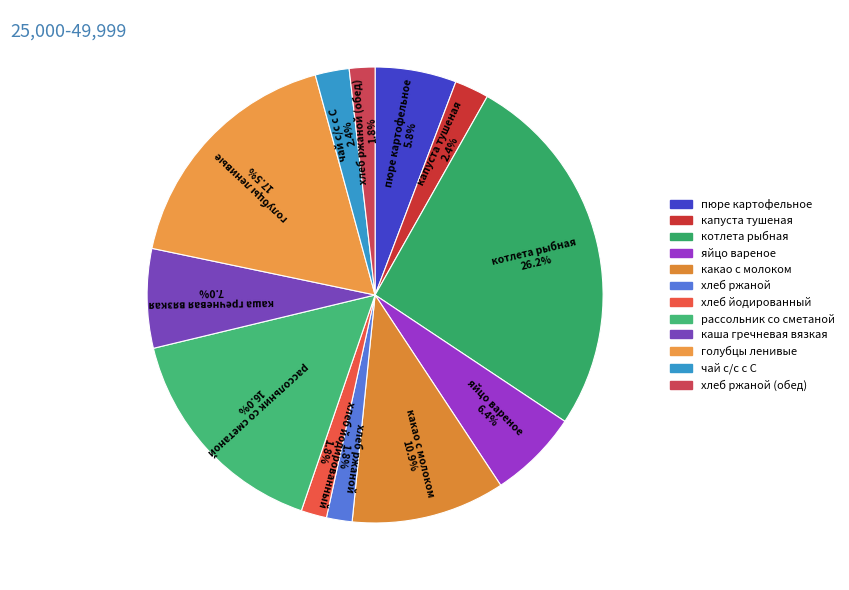

Does хлеб ржаной (обед) account for over 50% of the chart?

No